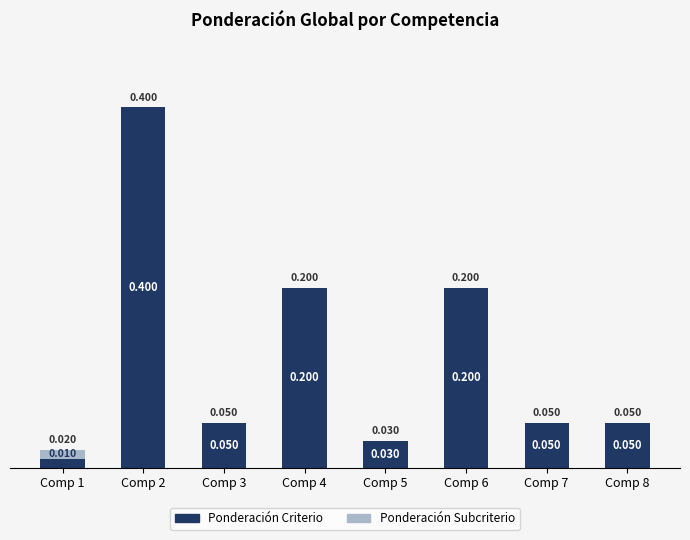

Are the bars grouped side by side (vs. stacked)?

No